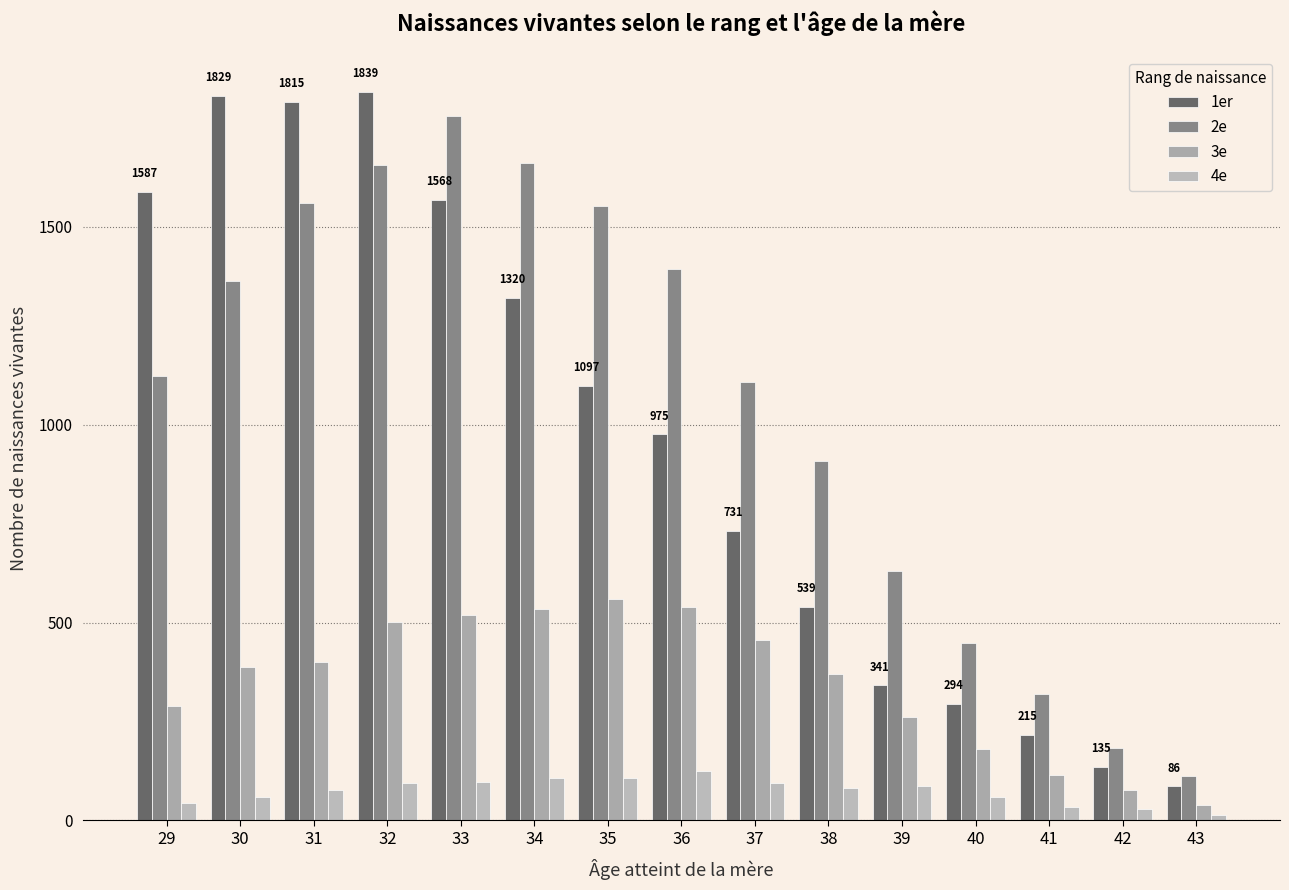

Are the bars grouped side by side (vs. stacked)?

Yes